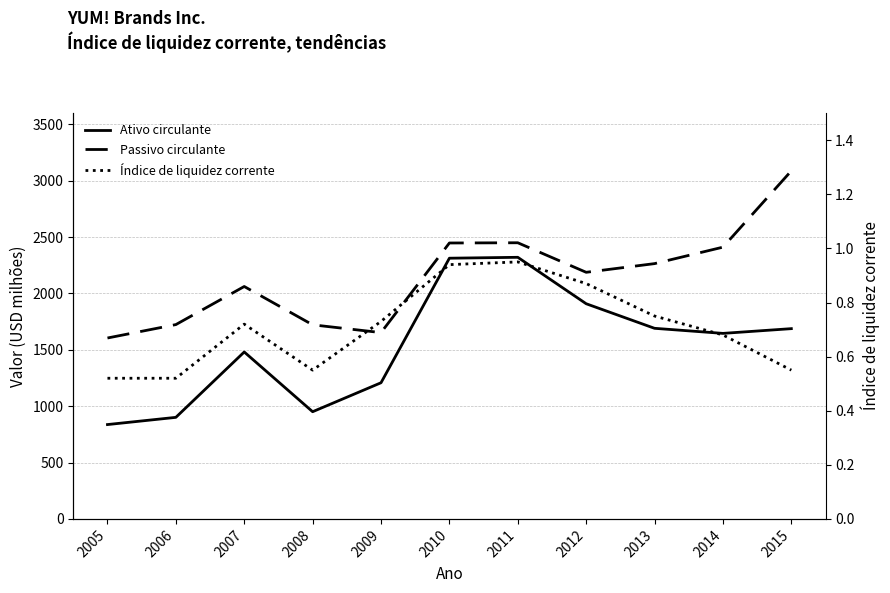

True or false: Índice de liquidez corrente and Passivo circulante intersect in this chart.

False